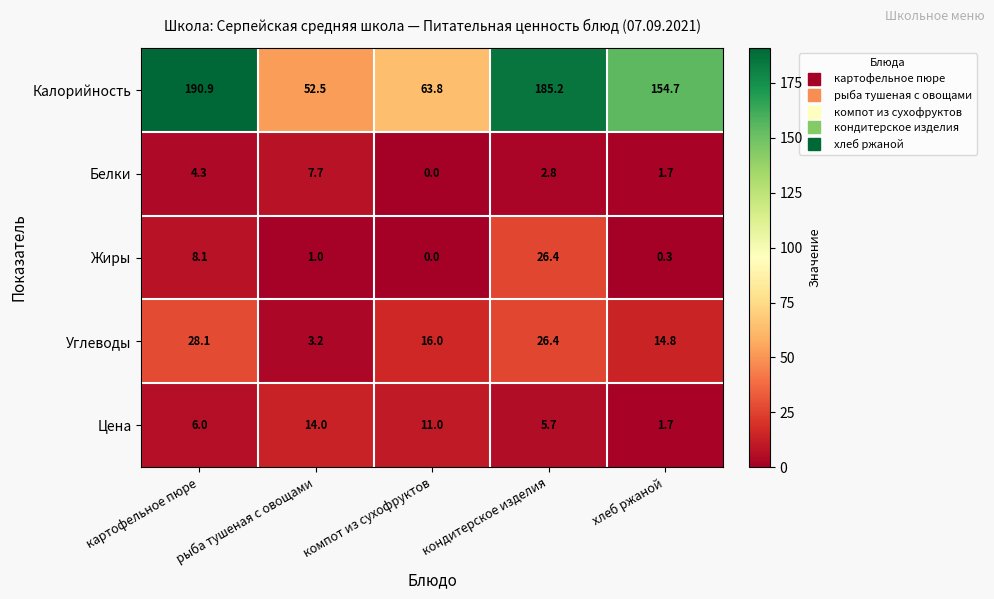

The Калорийность series shows 101.7 at хлеб ржаной. True or false?

False